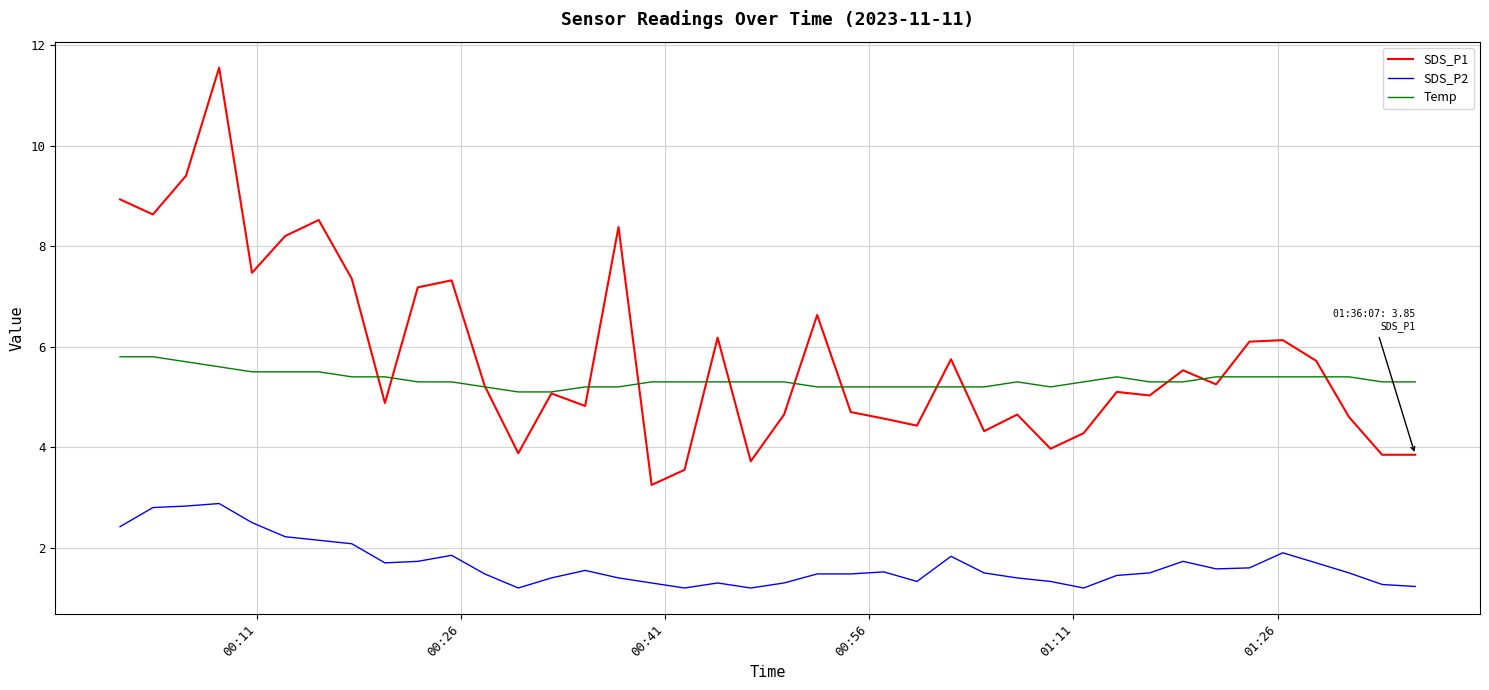

True or false: SDS_P2 and Temp intersect in this chart.

False